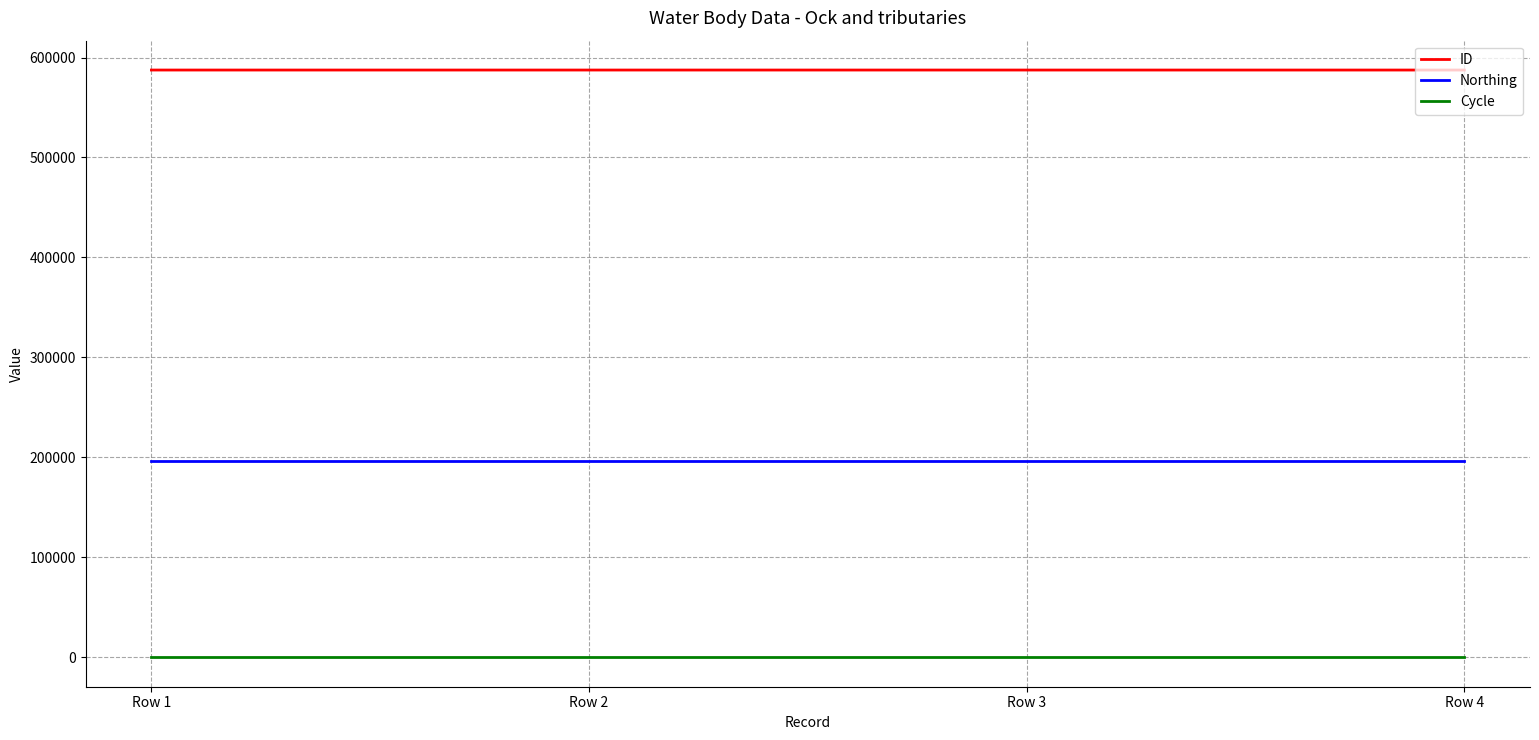

True or false: Northing and ID intersect in this chart.

False